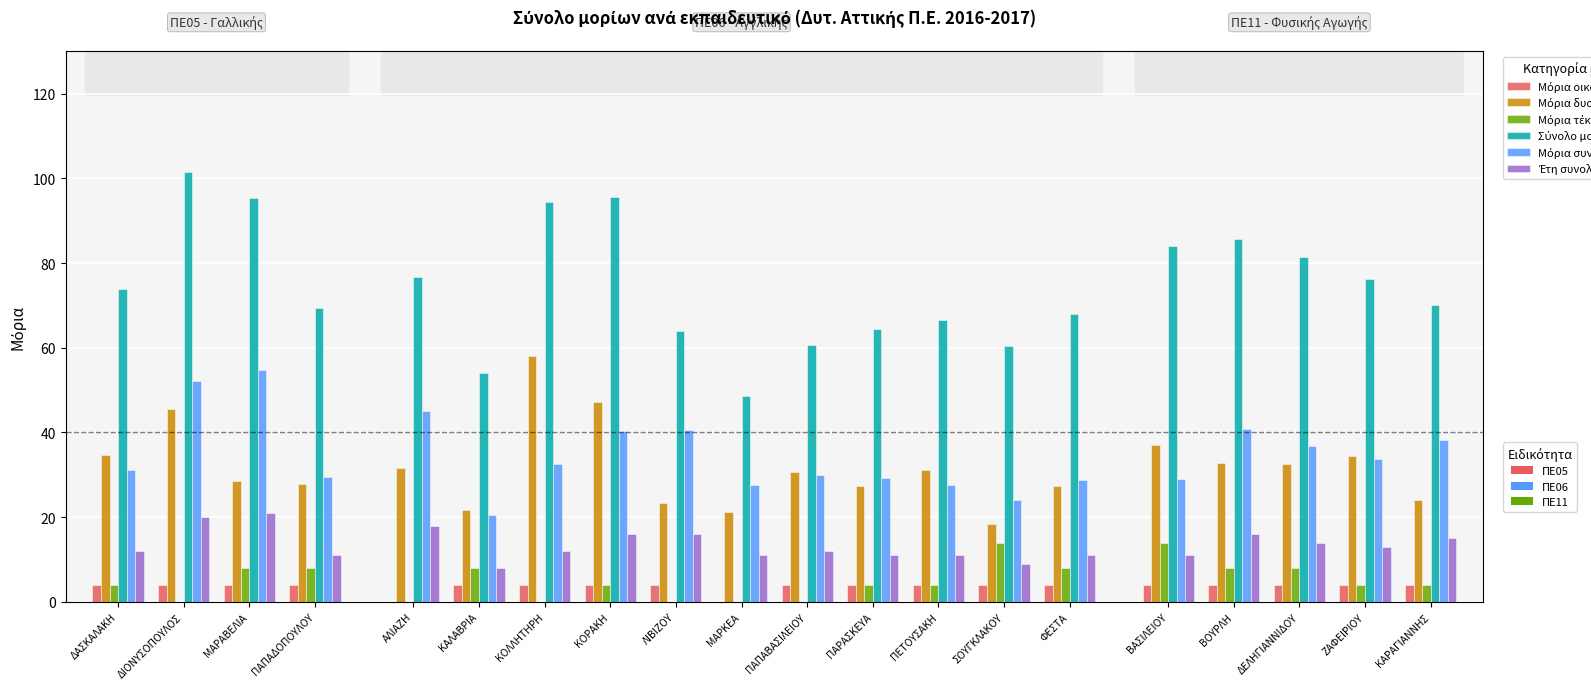

What is the total value across all series at ΔΑΣΚΑΛΑΚΗ?

159.8